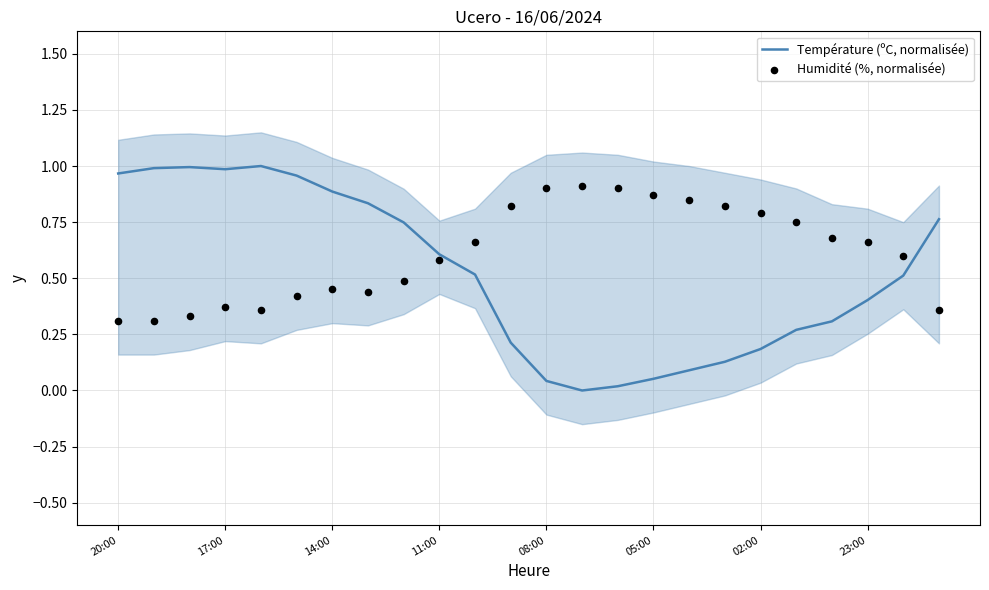

Which series has the largest Y range (max minus min)?

Température (ºC, normalisée)